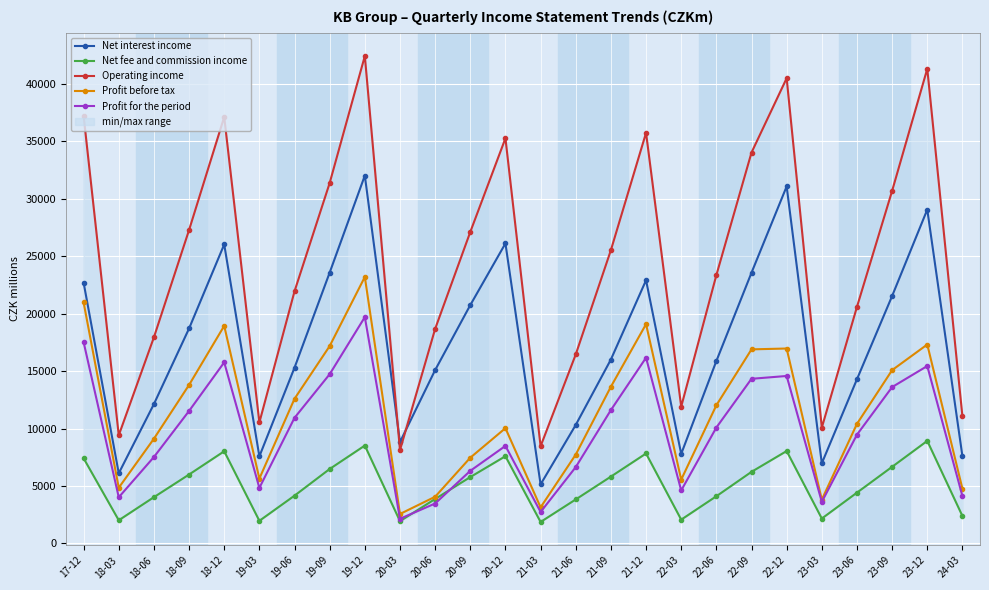

Rank the series by their maximum value, from lowest to highest.

Net fee and commission income, Profit for the period, Profit before tax, Net interest income, Operating income